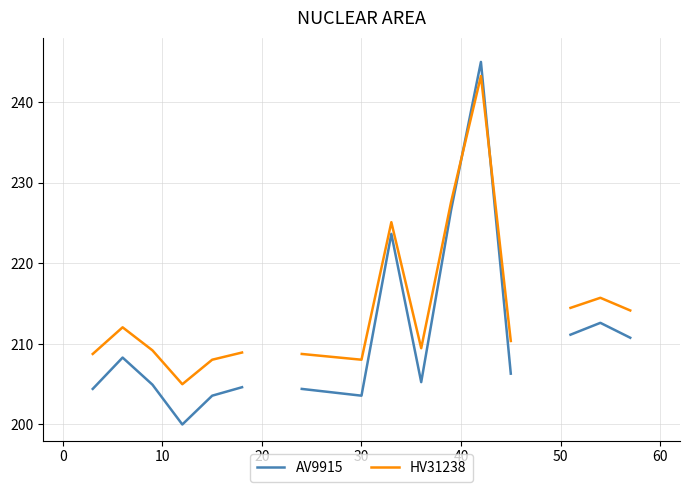

Is this an area chart (filled region under the line)?

No